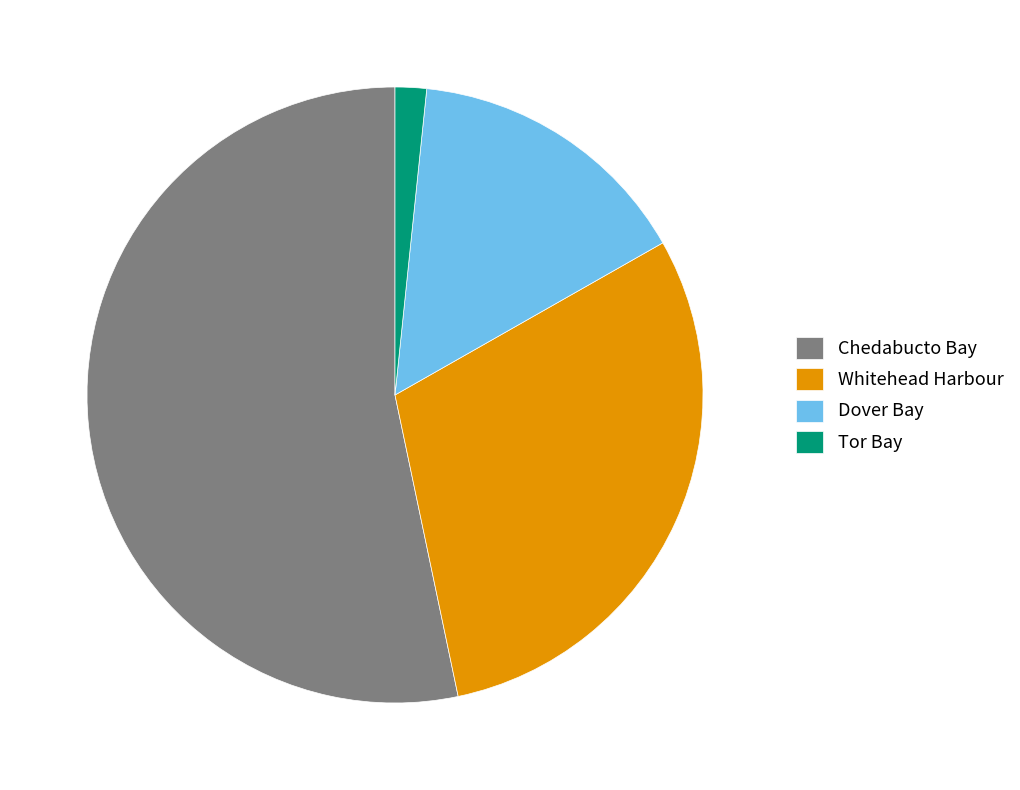

Is the sum of Whitehead Harbour and Tor Bay greater than half?

No